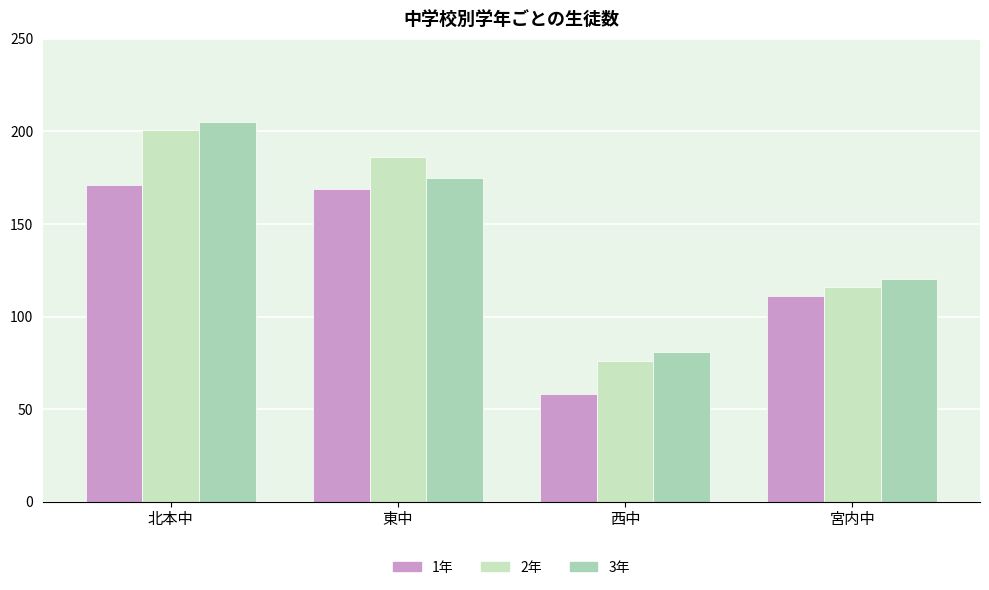

Count the number of data series in this chart.

3